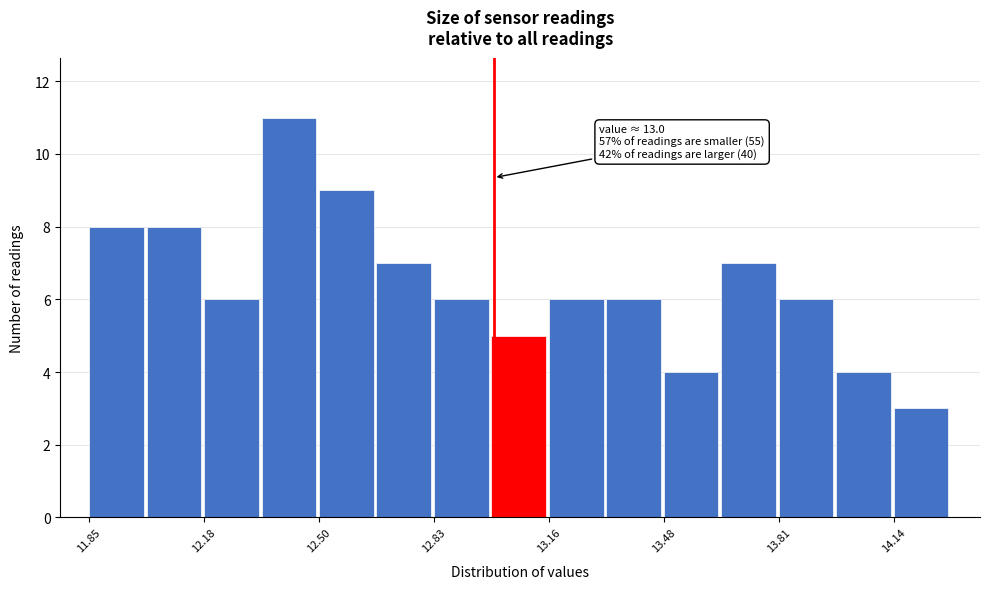

Read against the x-axis, roughly where is the centre of the tallest bar?

12.40